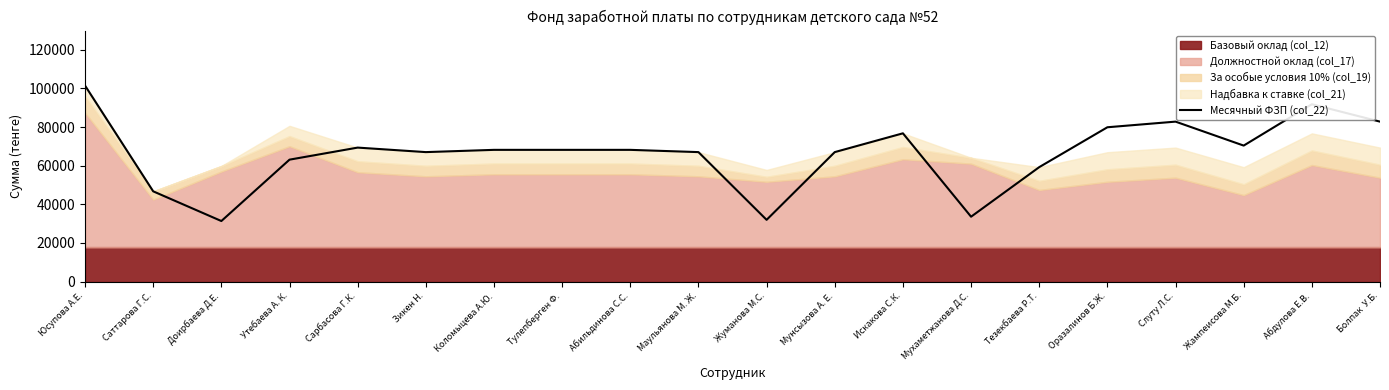

What position from the right is Маульянова М. Ж.?

11